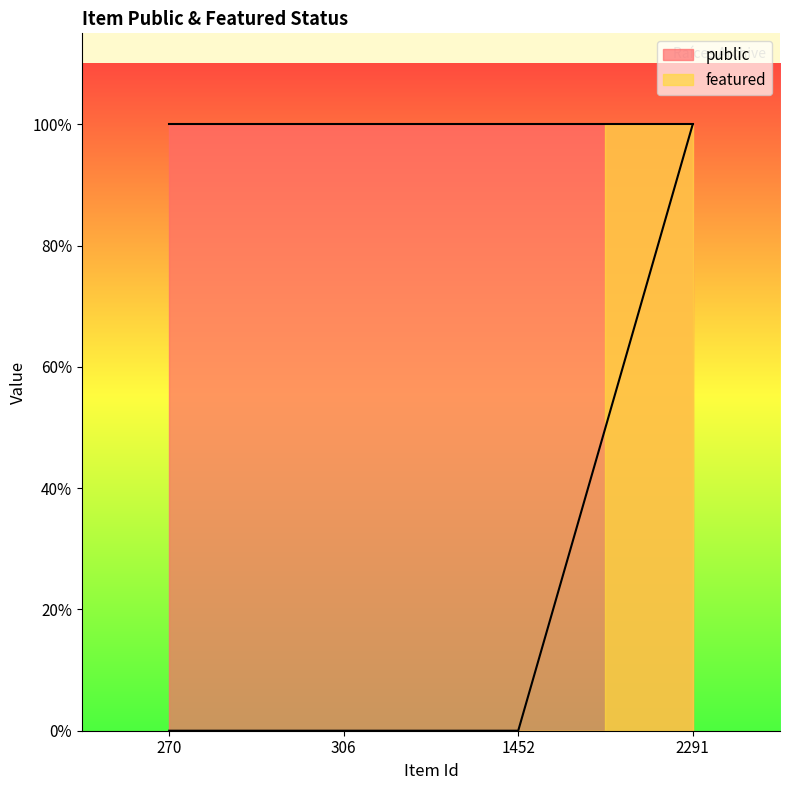

What is the difference between the maximum and minimum values?

1